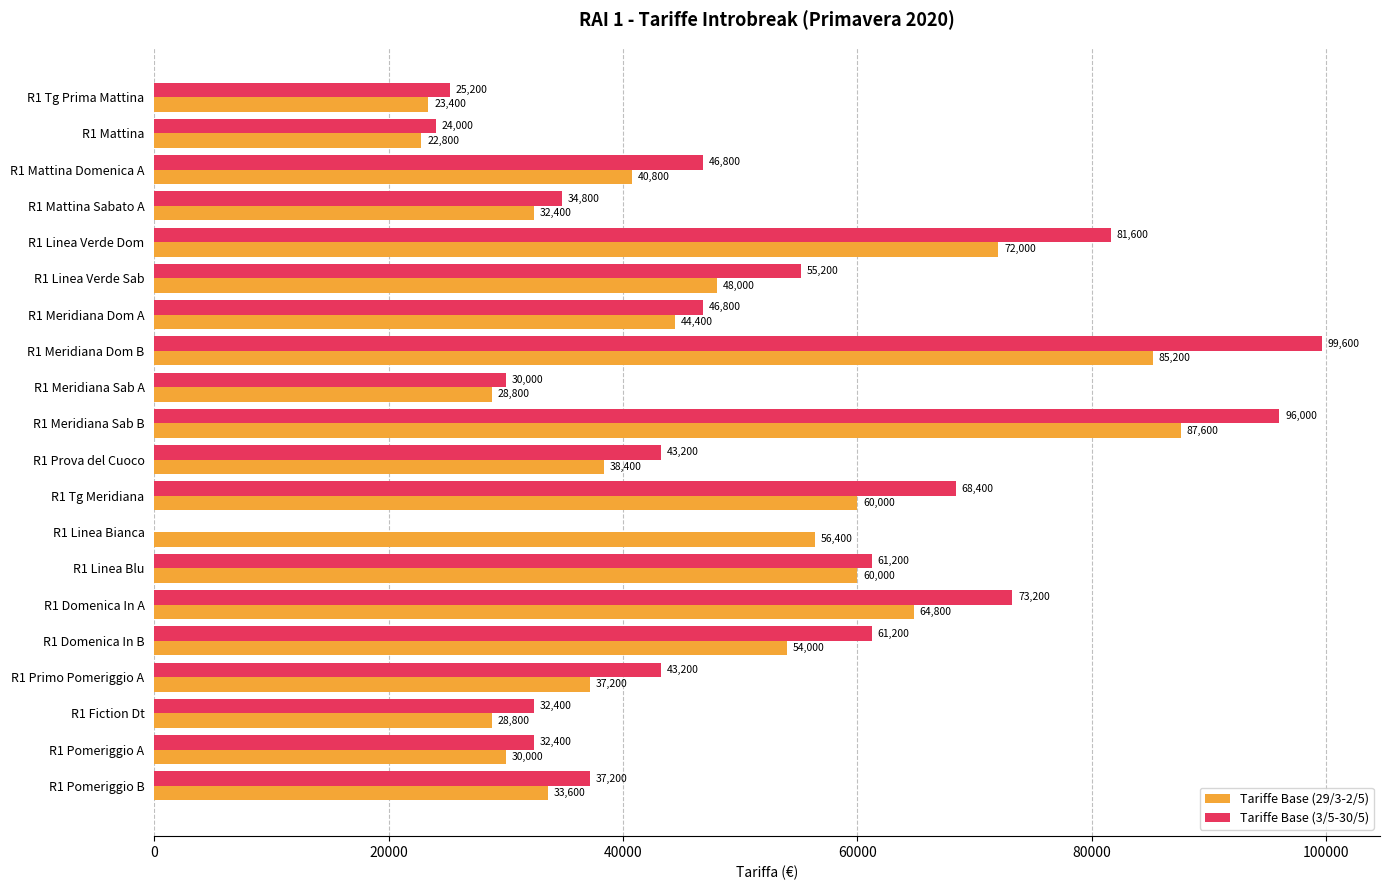

Between R1 Meridiana Dom B and R1 Meridiana Sab A, which series saw the biggest shift?

Tariffe Base (3/5-30/5)